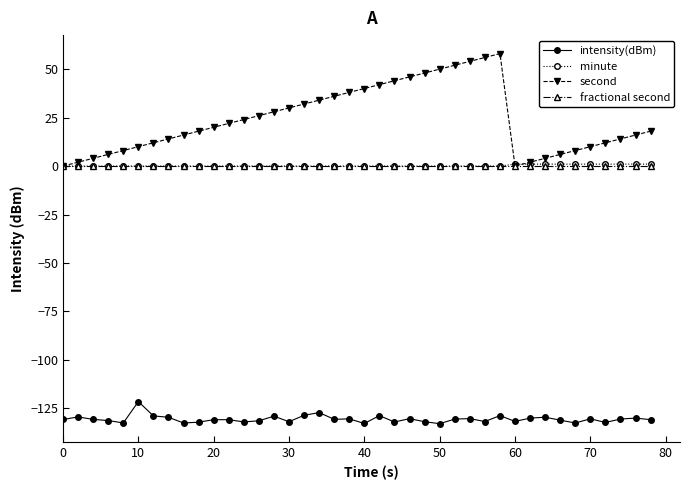

How many categories are shown in the chart?

40